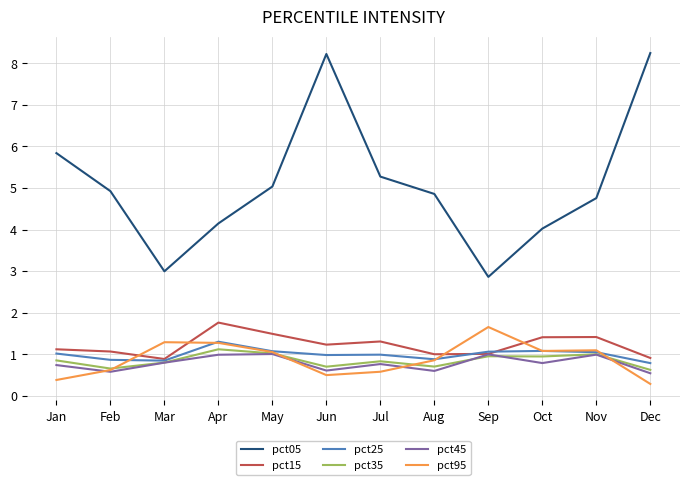

True or false: pct25 has a value of 0.6 at Jan.

False